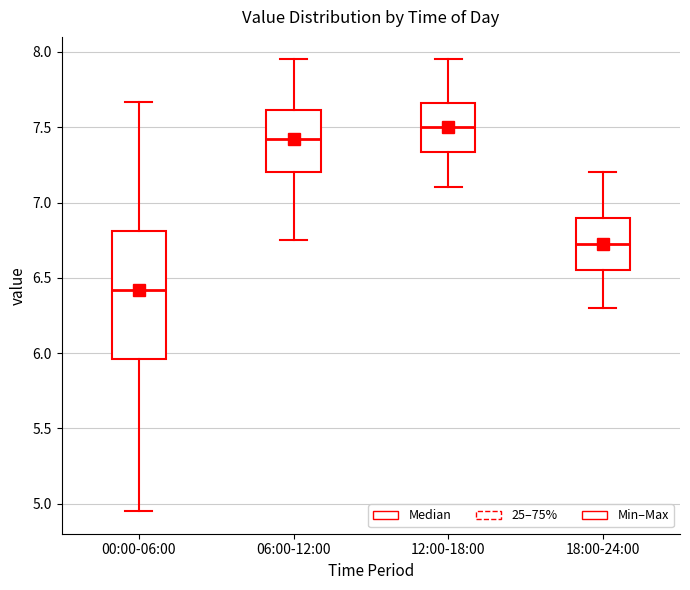

Where does the median line of the box for 00:00-06:00 sit on the y-axis? The values are not printed on the chart, so give them approximately, as read against the axis.

6.40